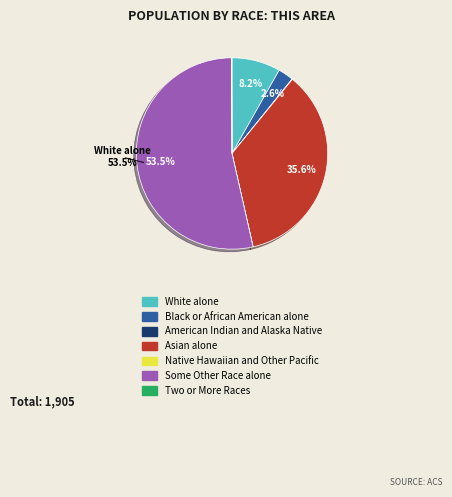

Approximately how many times larger is the value at Black or African American alone compared to White alone?

0.3